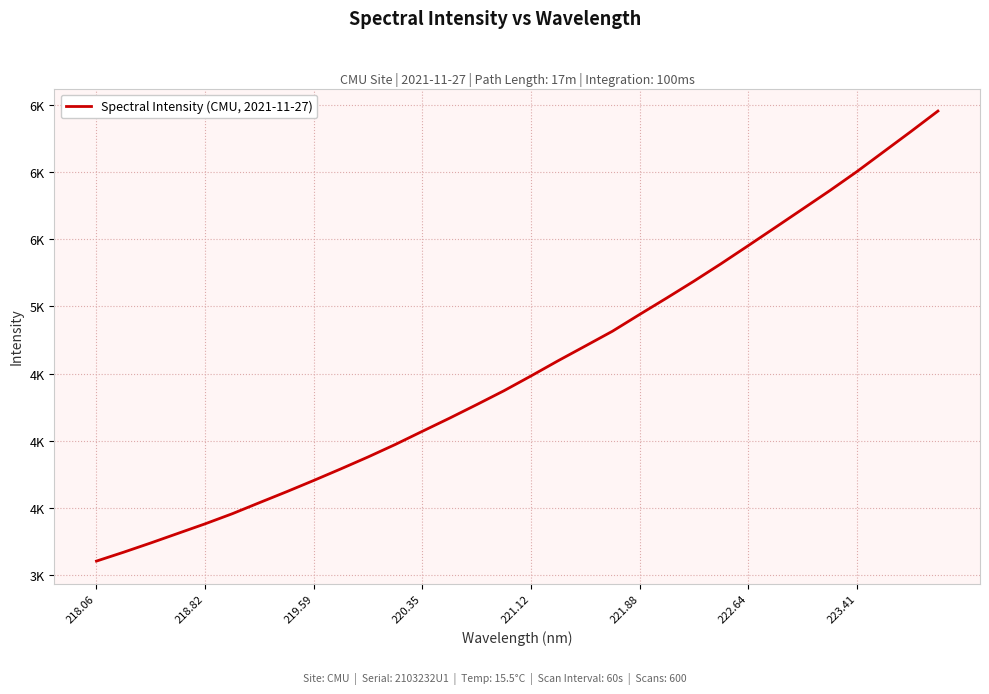

Does the chart have visible grid lines?

Yes